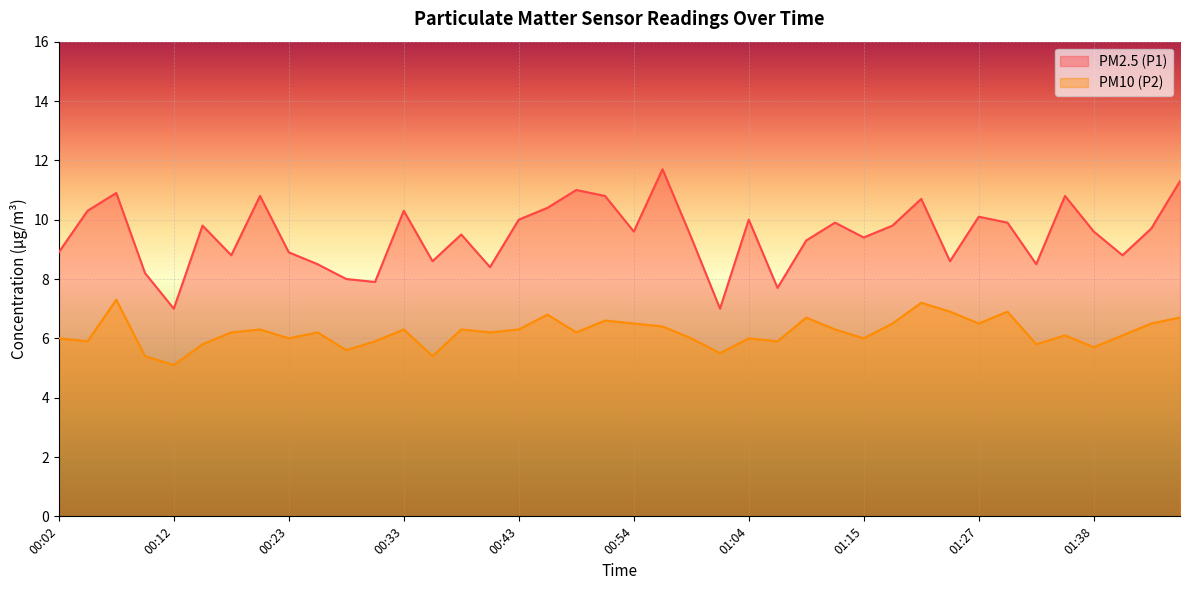

What is the total value across all series at 00:10?

13.6